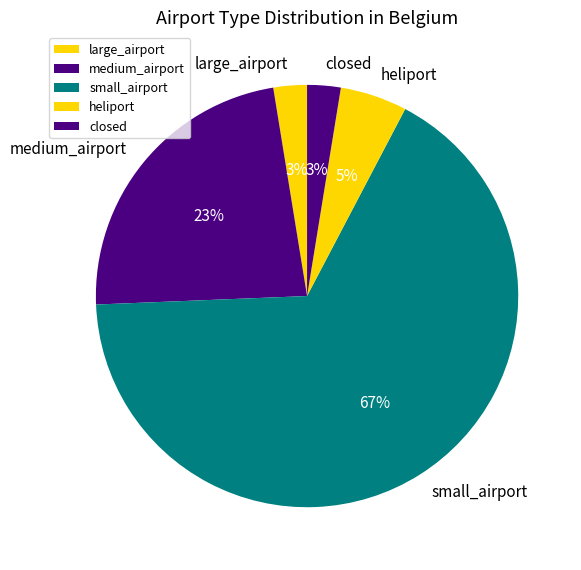

What is the largest slice in the pie chart?

small_airport